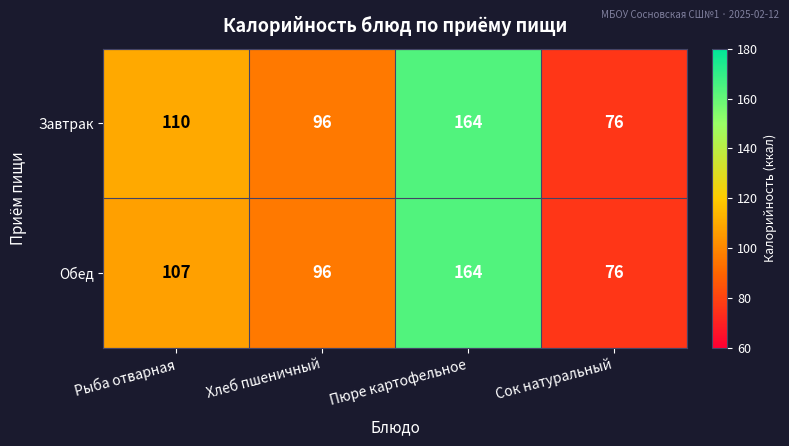

At which category is the sum across all series the highest?

Пюре картофельное